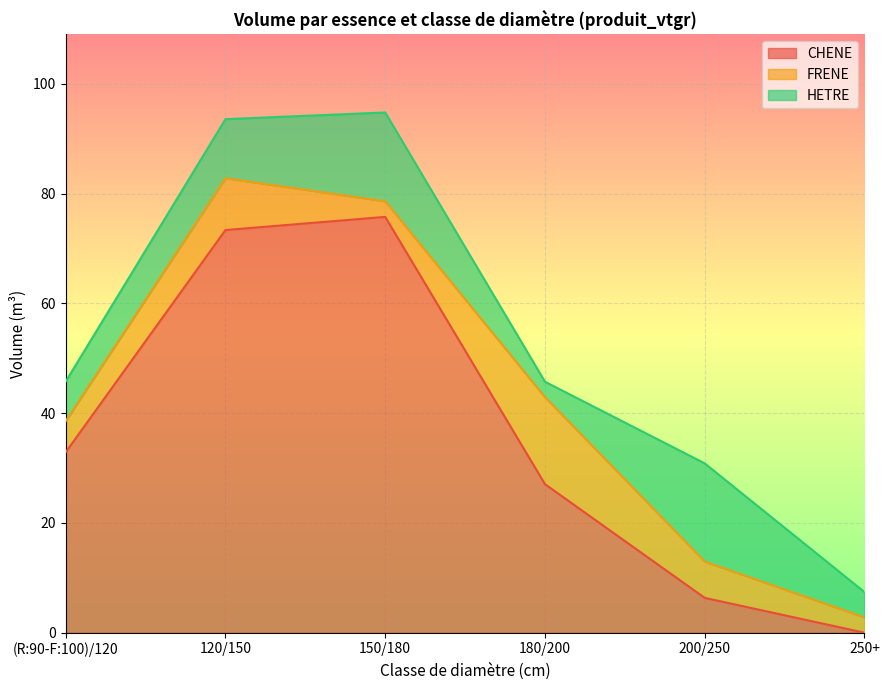

Rank the series by their maximum value, from lowest to highest.

FRENE, HETRE, CHENE